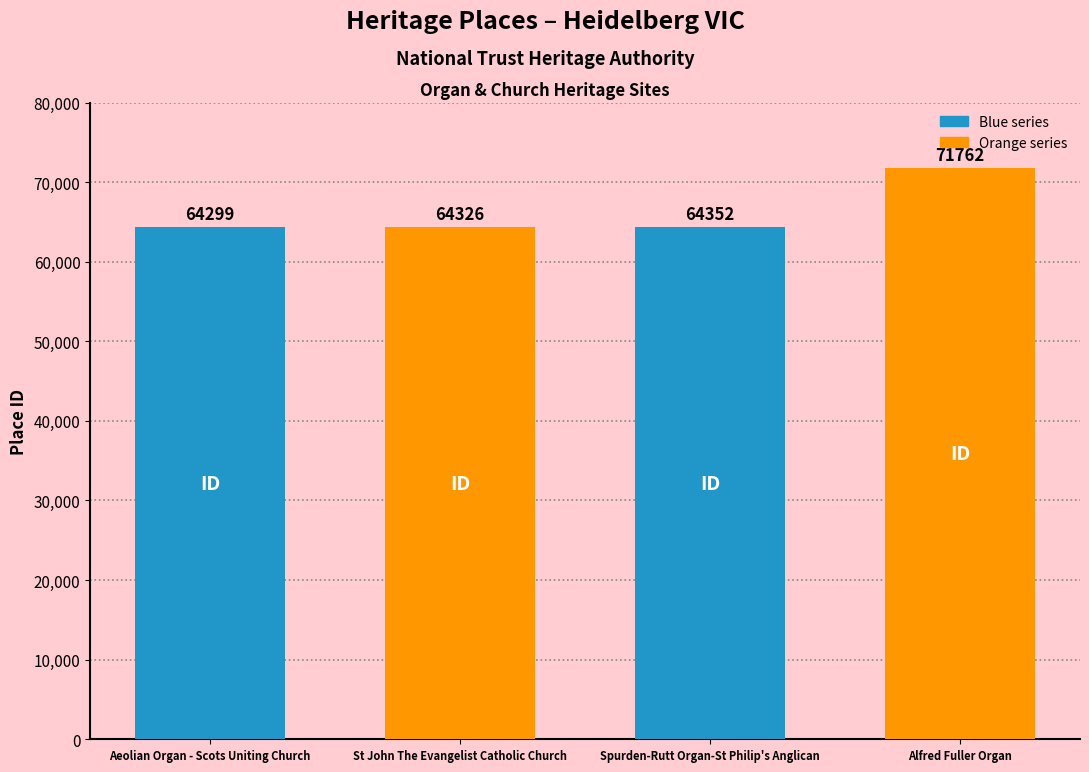

Approximately how many times larger is the value at Spurden-Rutt Organ-St Philip's Anglican compared to Alfred Fuller Organ?

0.9